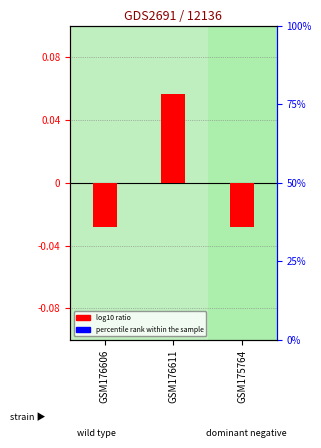

True or false: log10 ratio has a value of 0.0 at GSM176611.

False